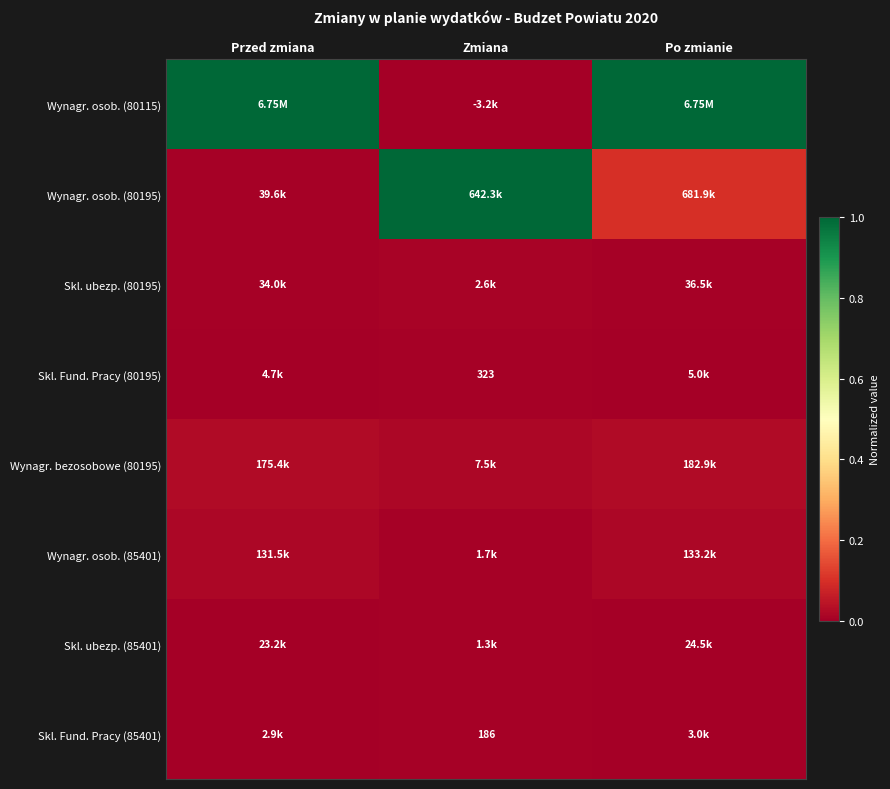

What is the difference between the highest and lowest values at Przed zmiana?

1.0